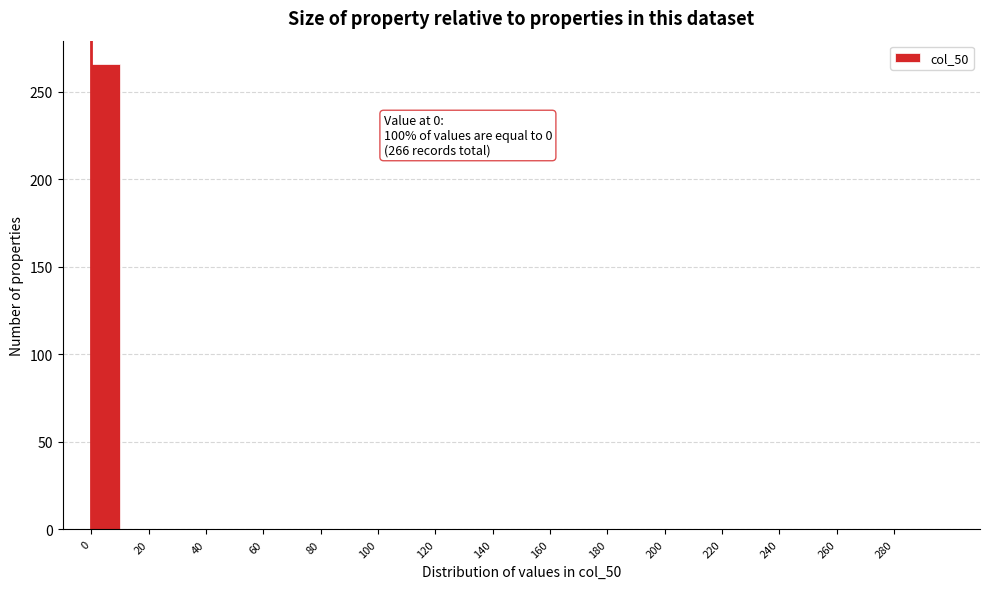

Over which range of the x-axis is the bar tallest?

0 to 10